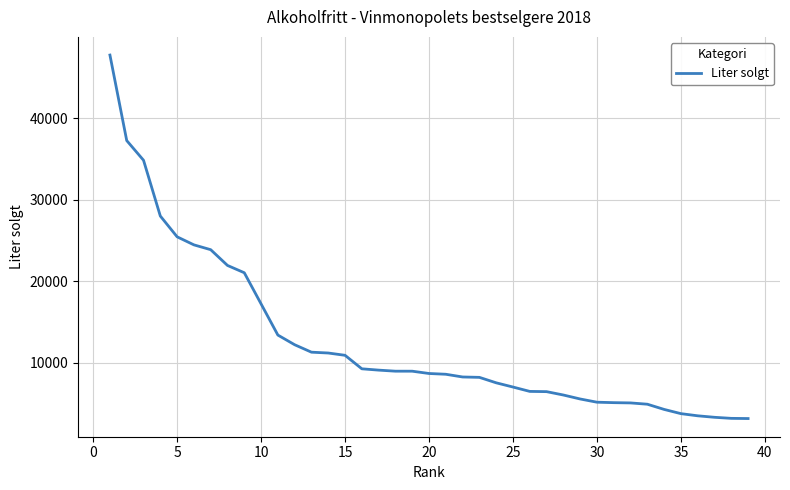

What is the difference between the maximum and minimum values?

44624.6